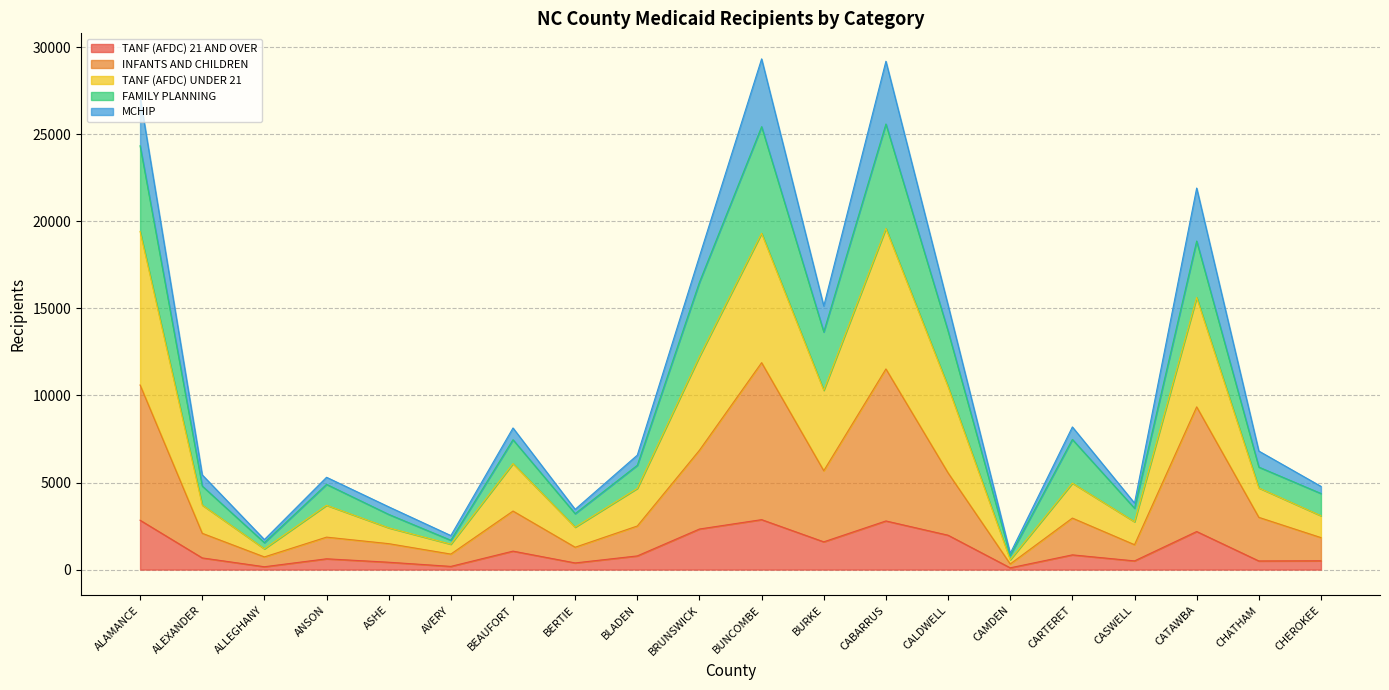

Which has a higher value, ALAMANCE or ANSON?

ALAMANCE